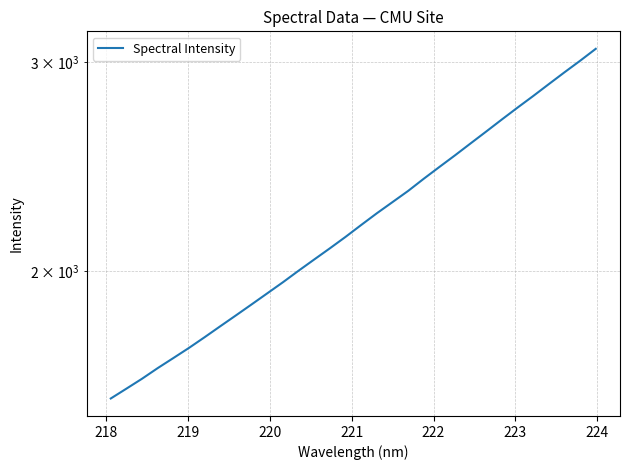

What is the average value?

2219.3